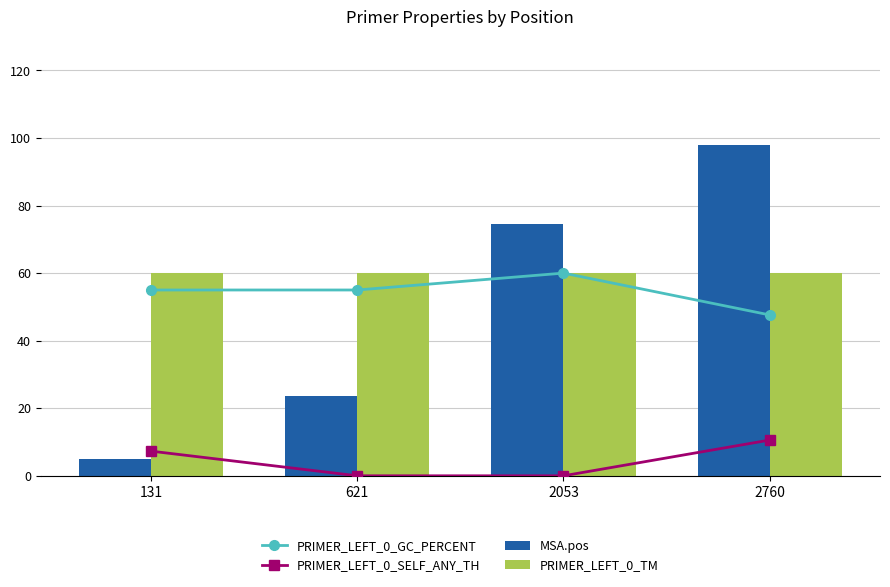

How many series are shown in this chart?

4